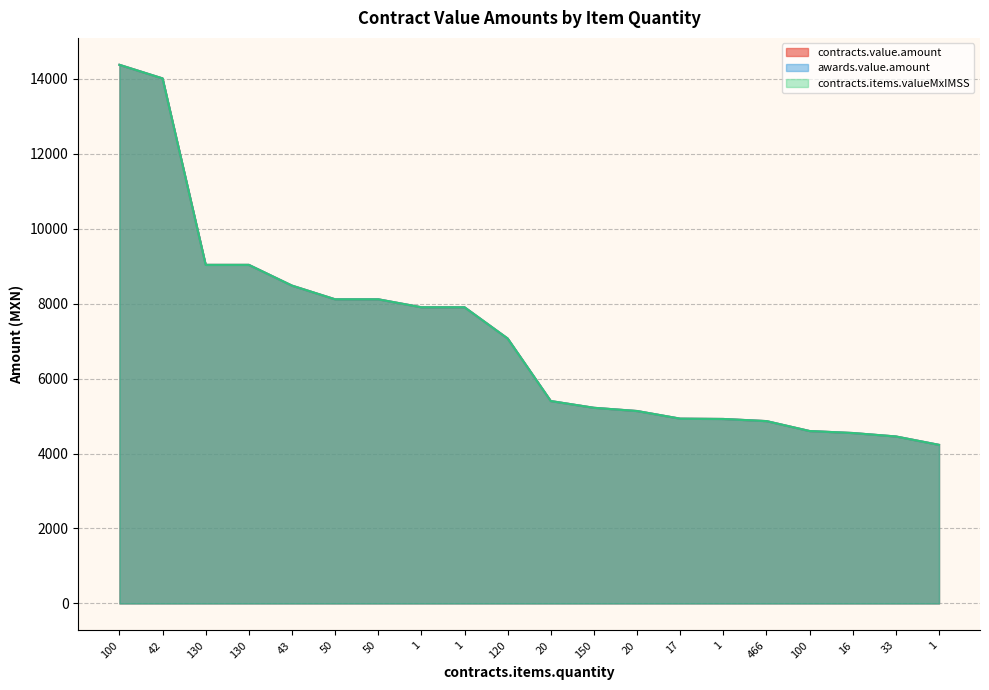

True or false: awards.value.amount has a value of 14513.3 at 130.

False